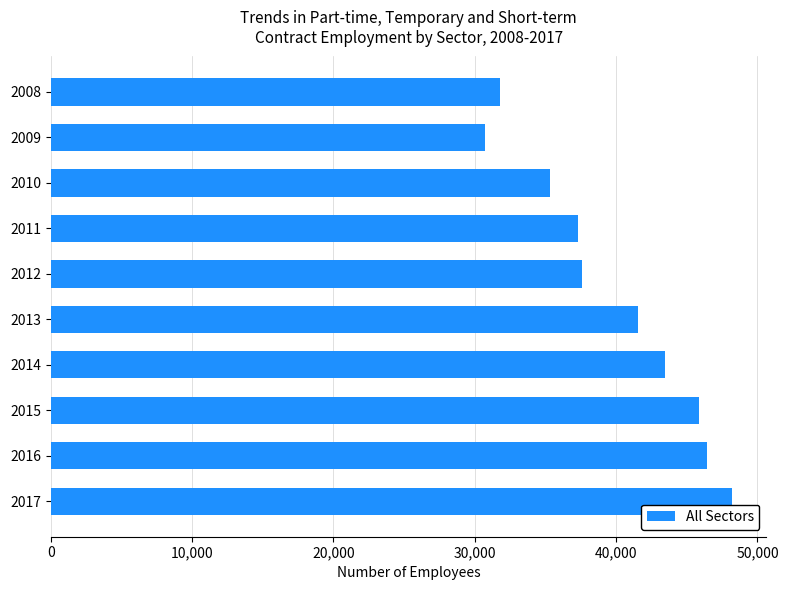

True or false: the data shows 41569 at 2013.

True